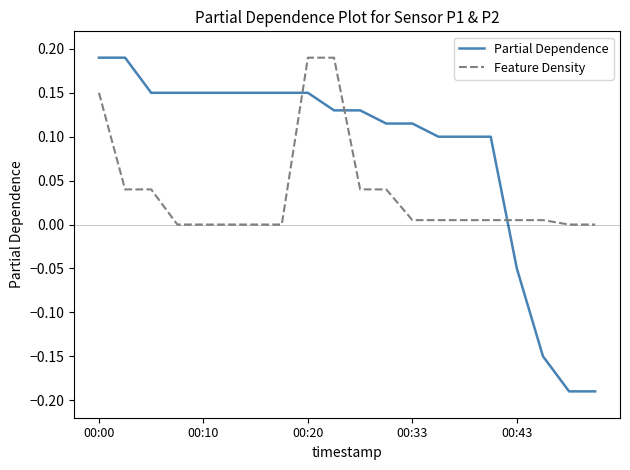

What is the difference between the maximum and minimum values in the Partial Dependence series?

0.4